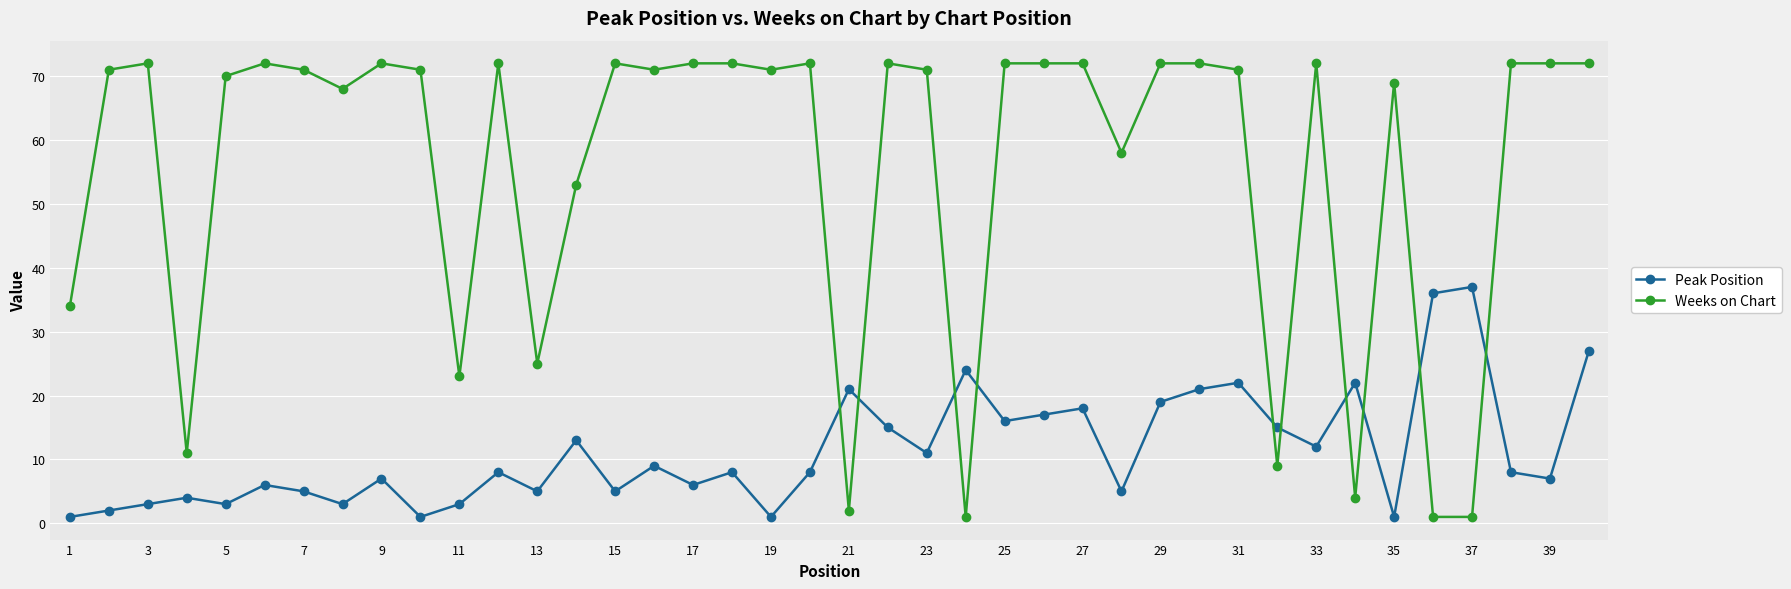

List the series in order of their peak value, highest first.

Weeks on Chart, Peak Position